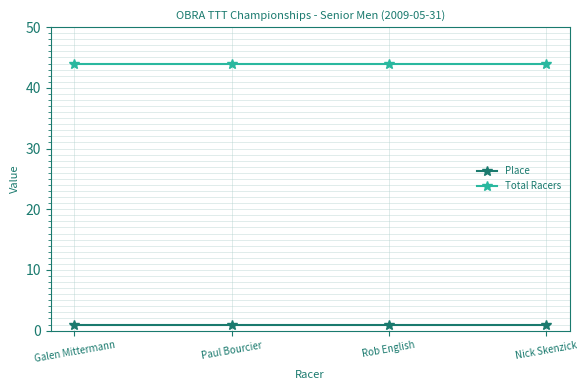

What is the maximum value shown in the chart?

44